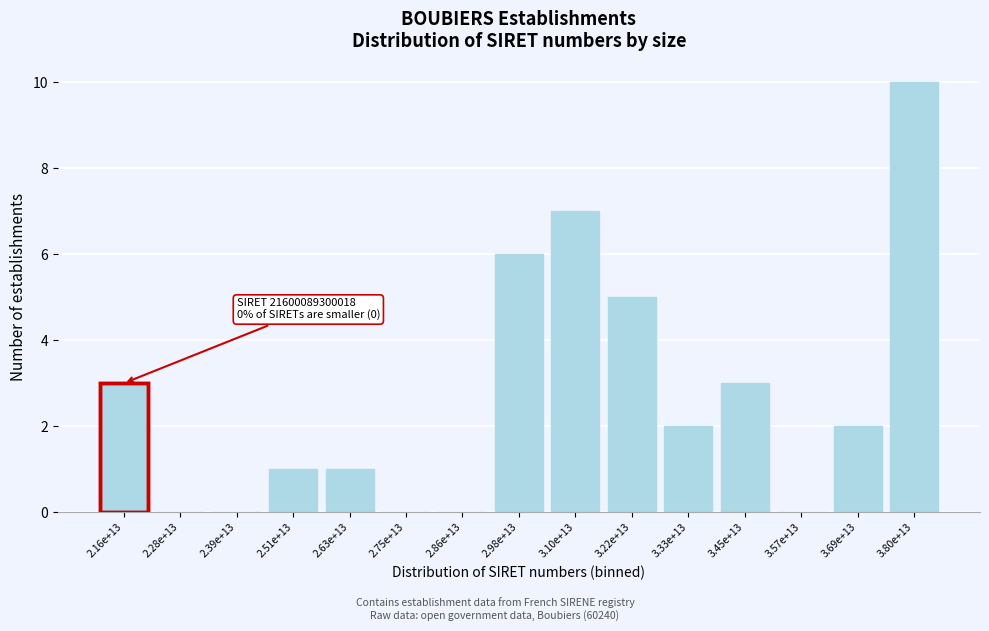

Reading left to right, list all the values displayed in this chart.

2.16e+13=3	2.28e+13=0	2.39e+13=0	2.51e+13=1	2.63e+13=1	2.75e+13=0	2.86e+13=0	2.98e+13=6	3.10e+13=7	3.22e+13=5	3.33e+13=2	3.45e+13=3	3.57e+13=0	3.69e+13=2	3.80e+13=10